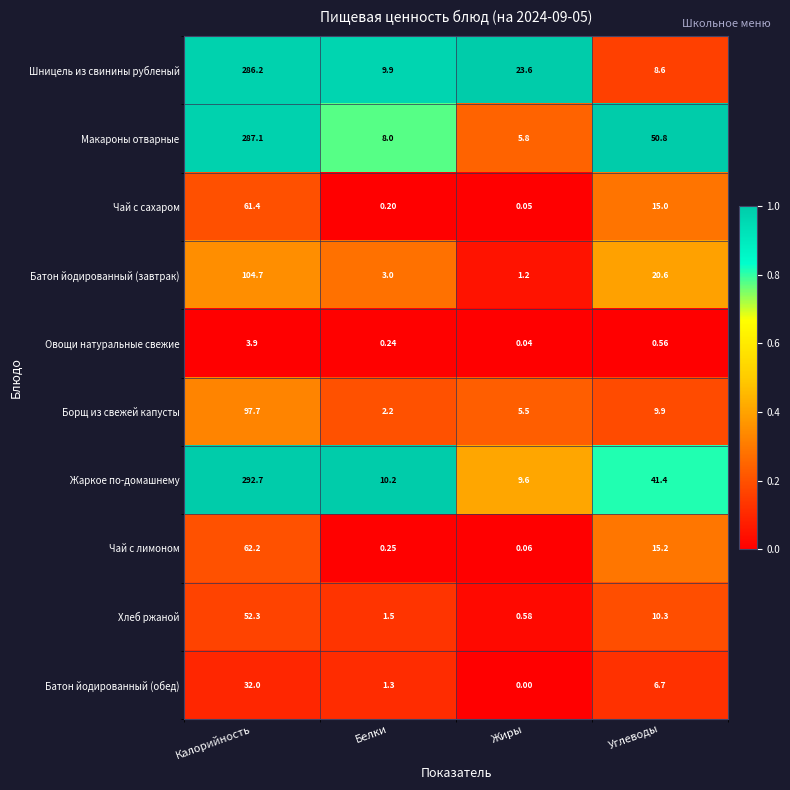

How many data points does each series have?

4